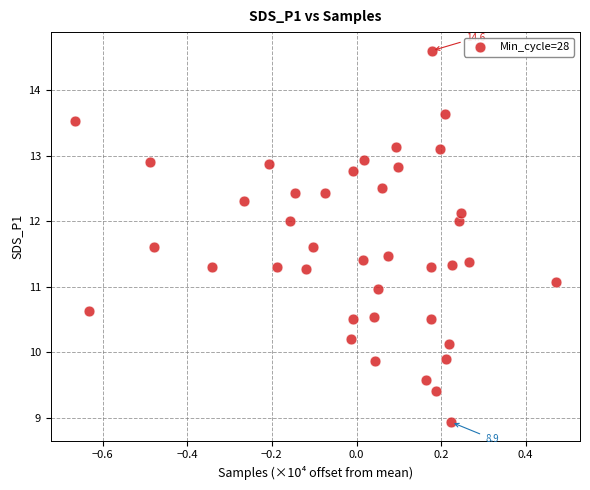

What is the range of X values (max minus min)?

1.1